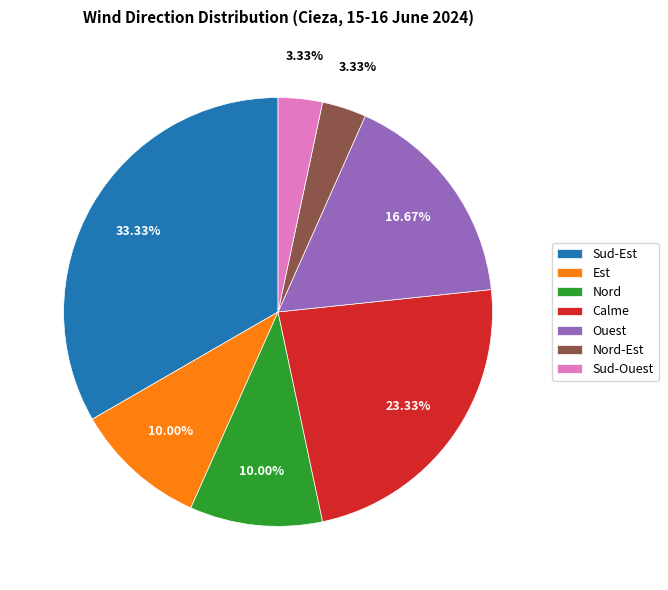

What percentage is NOT represented by Sud-Ouest?

96.7%